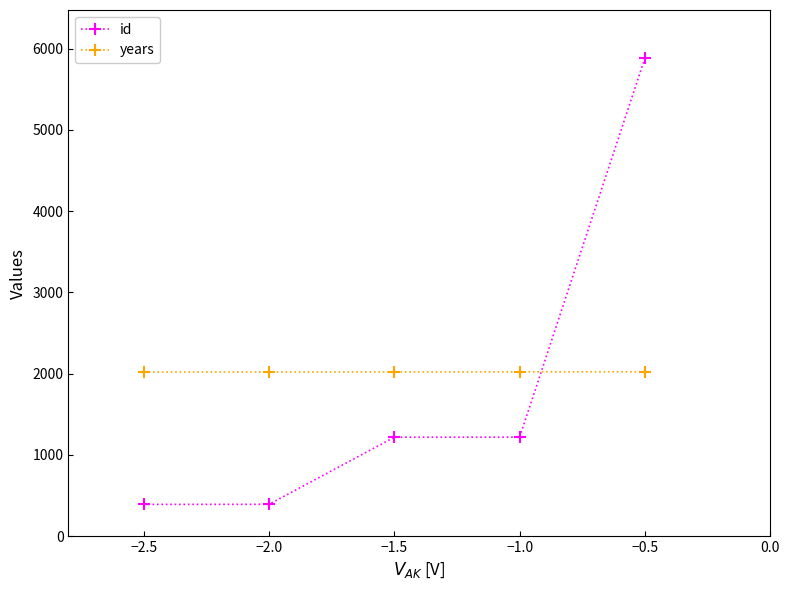

What is the total value across all series at −0.5?

7912